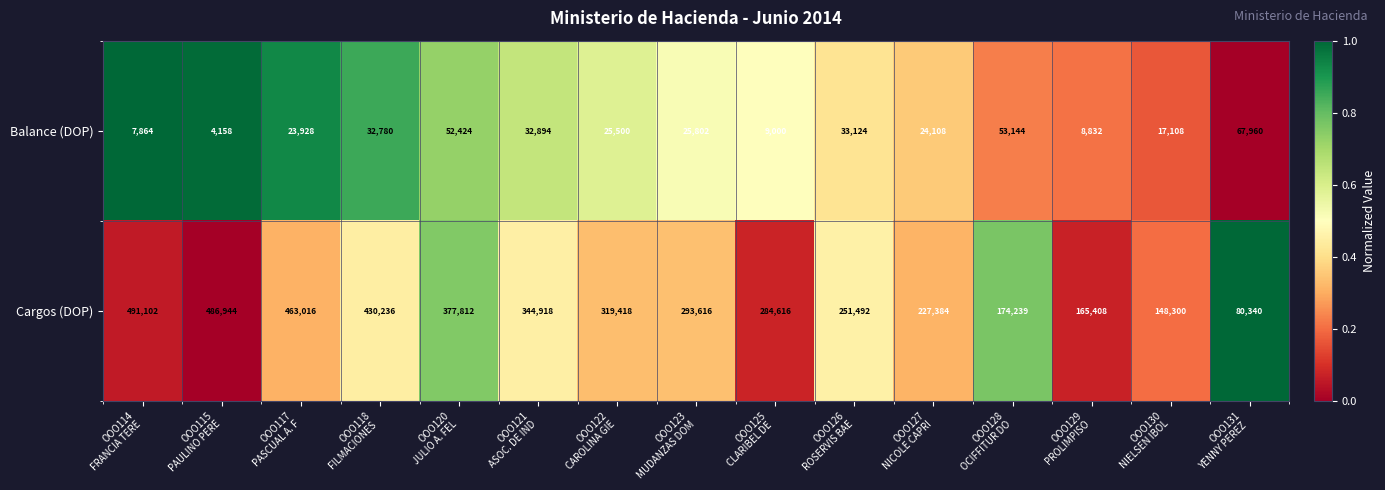

Reading right to left, extract all data points from this chart.

Balance (DOP): 67960	17108	8832	53144	24108	33124	9000	25802	25500	32894	52424	32780	23928	4158	7864
Cargos (DOP): 80340	148300	165408	174239	227384	251492	284616	293616	319418	344918	377812	430236	463016	486944	491102